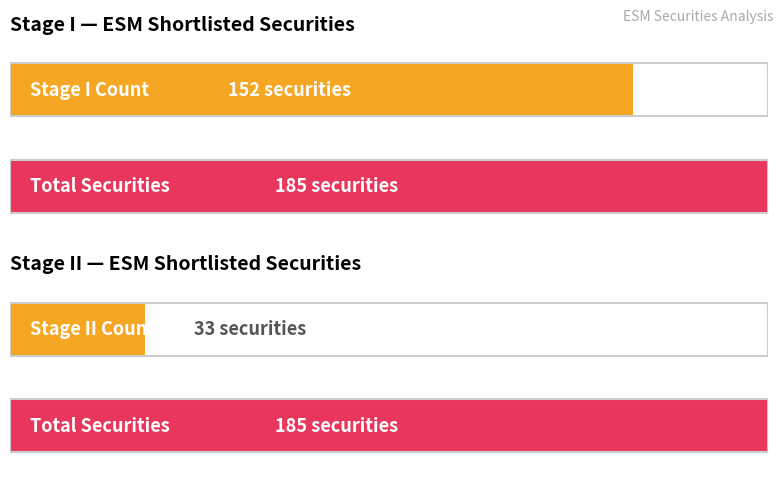

What is the maximum value for Stage I?

152